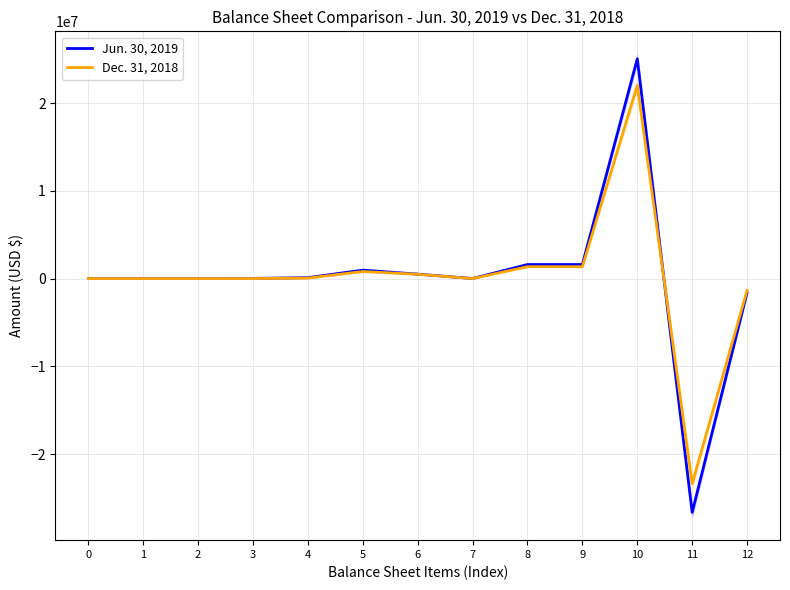

What is the maximum value for Jun. 30, 2019?

25049065